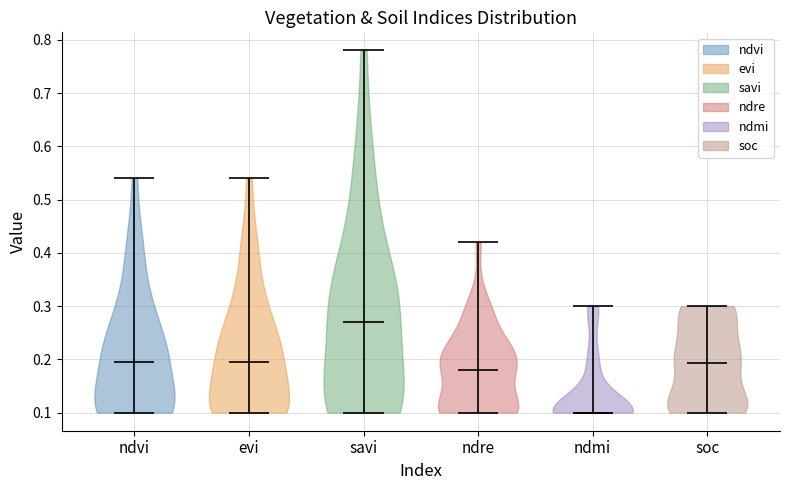

What is the lowest point the violin for ndmi reaches on the y-axis? The values are not printed on the chart, so give them approximately, as read against the axis.

0.10